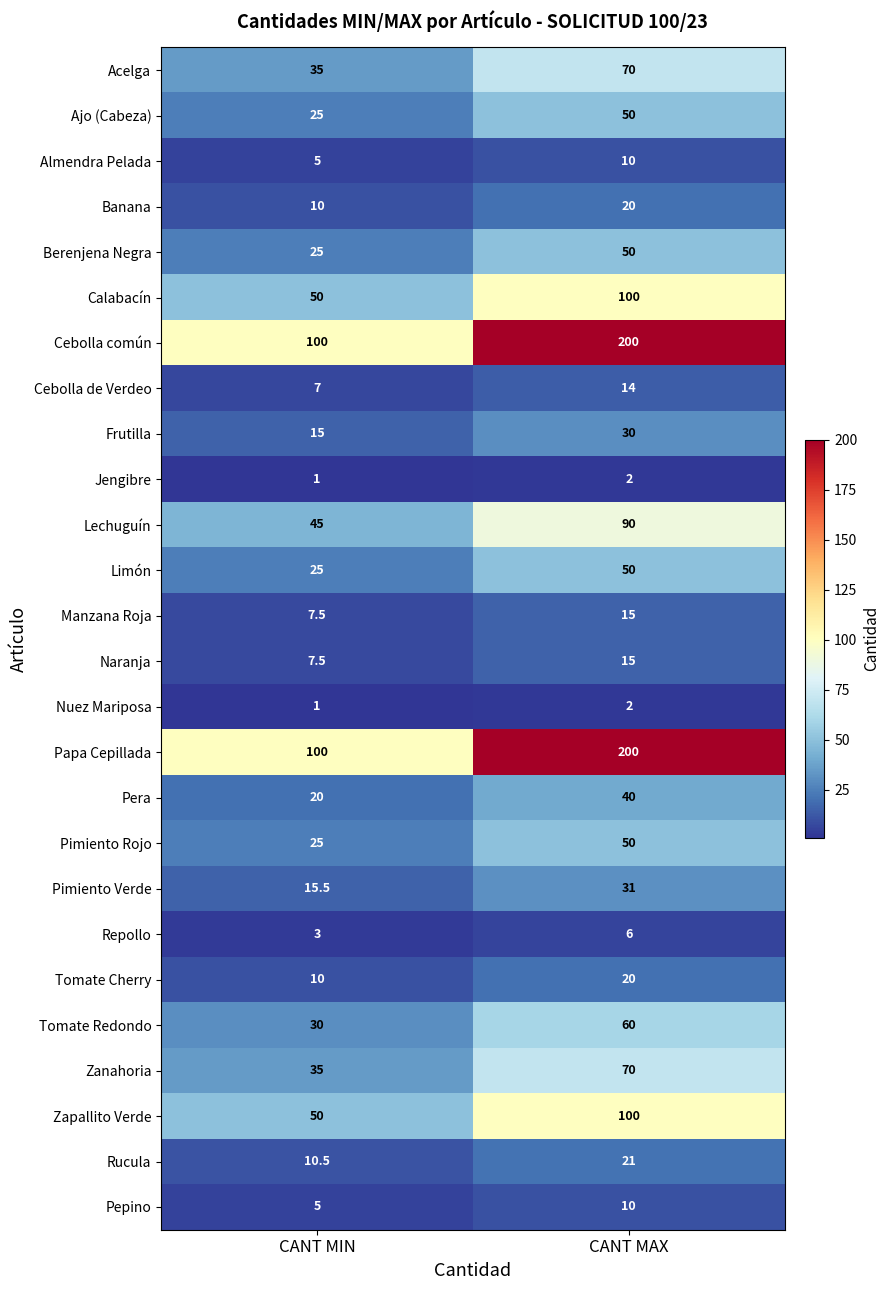

At which category is the sum across all series the highest?

CANT MAX